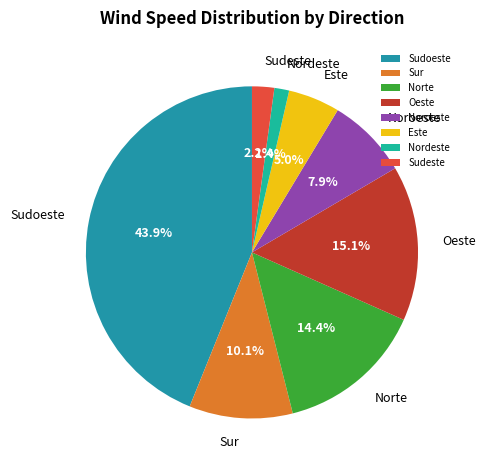

Rank the categories by value from lowest to highest.

Nordeste, Sudeste, Este, Noroeste, Sur, Norte, Oeste, Sudoeste